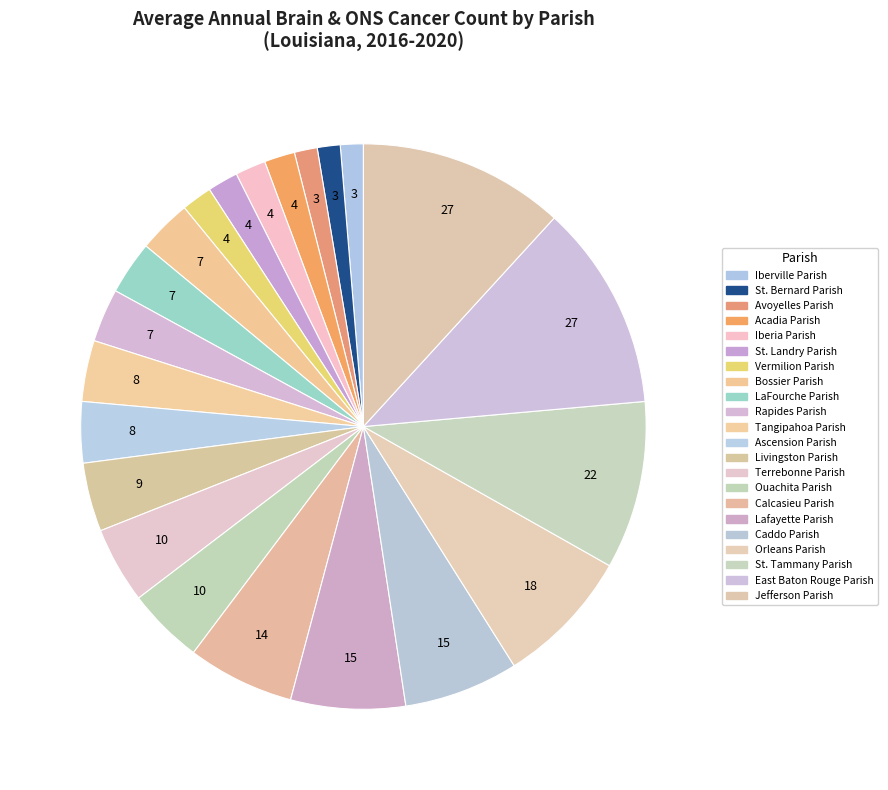

What is the largest slice in the pie chart?

East Baton Rouge Parish